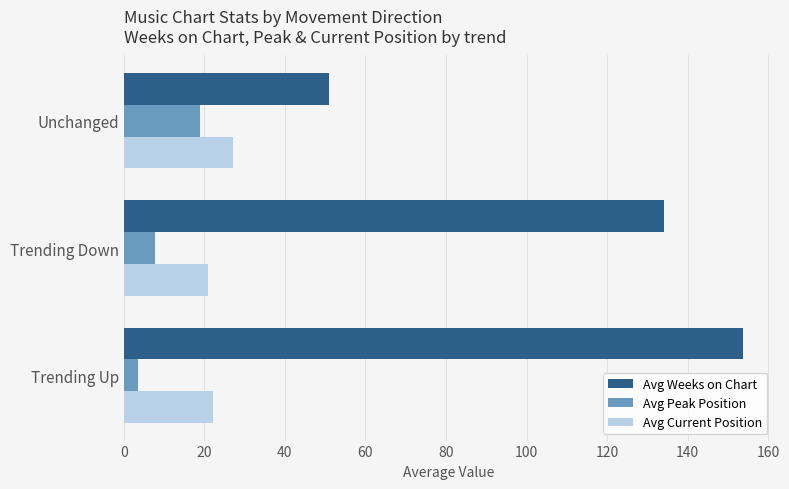

What is the sum of all Avg Weeks on Chart values?

338.9